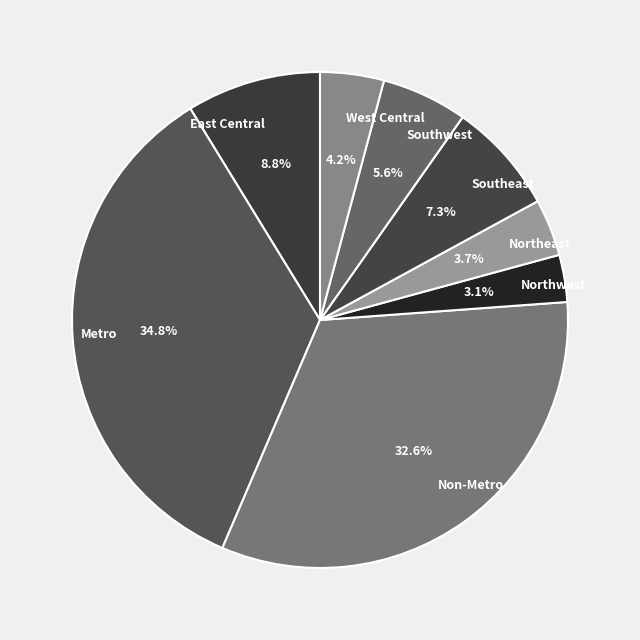

To the nearest percent, what is the difference between the largest and smallest slice percentages?

32%